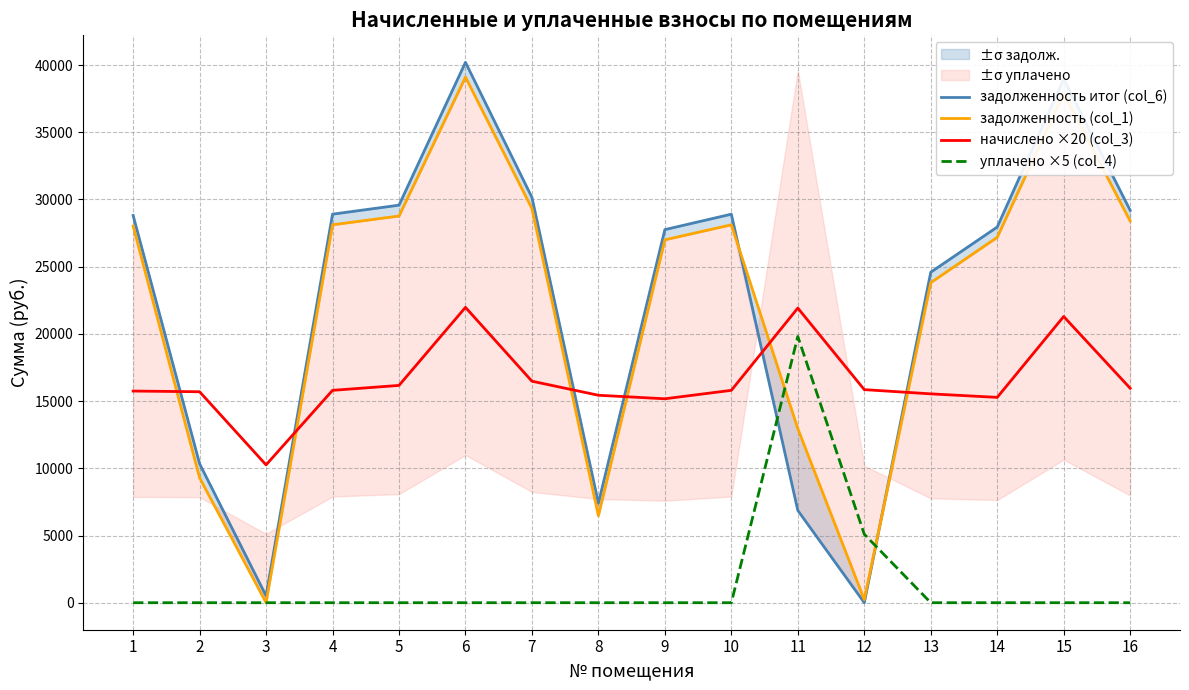

What is the spread (max minus min) of values at 13?

24588.4